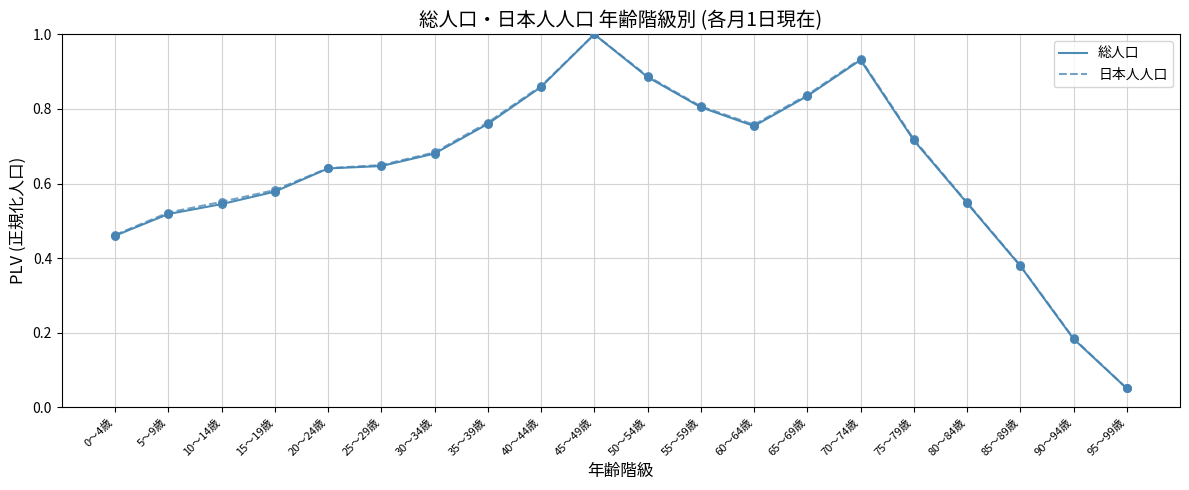

What are all the series names shown in the legend?

総人口, 日本人人口